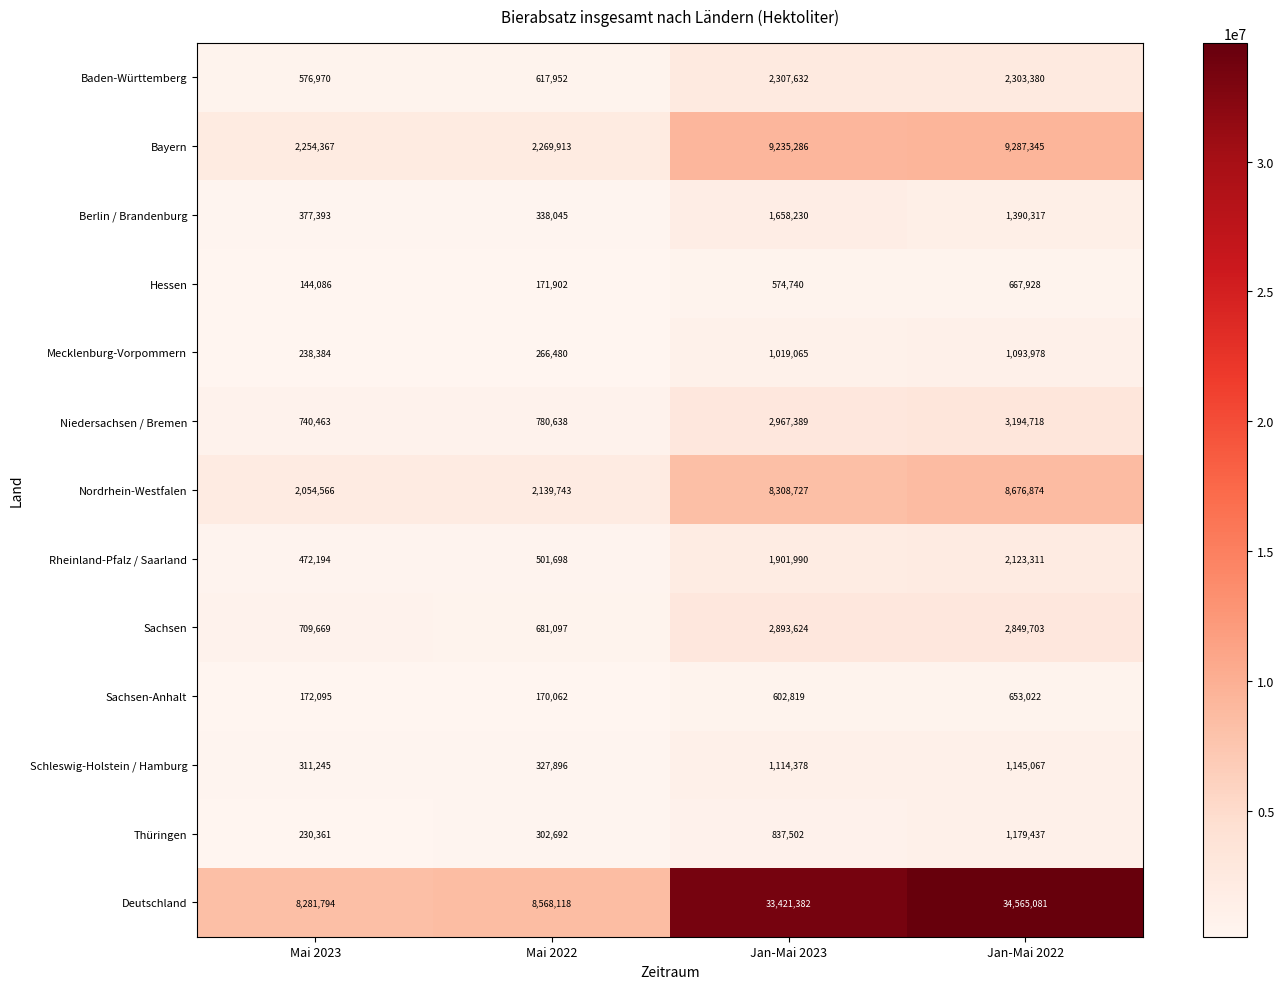

Where is Schleswig-Holstein / Hamburg nearest to the value 728156?

Jan-Mai 2023